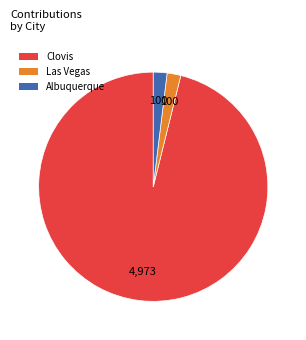

The Albuquerque slice represents 14% of the pie. True or false?

False